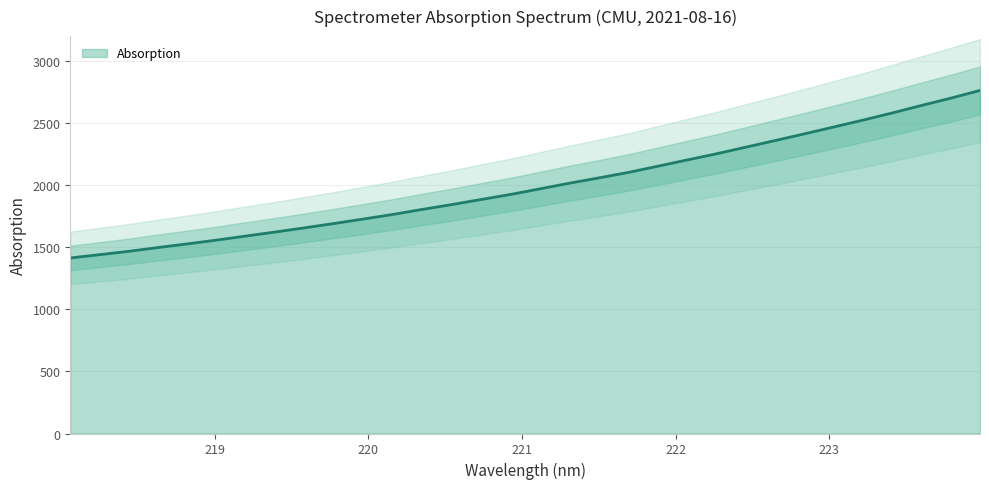

How many data points are less than 1970?

16